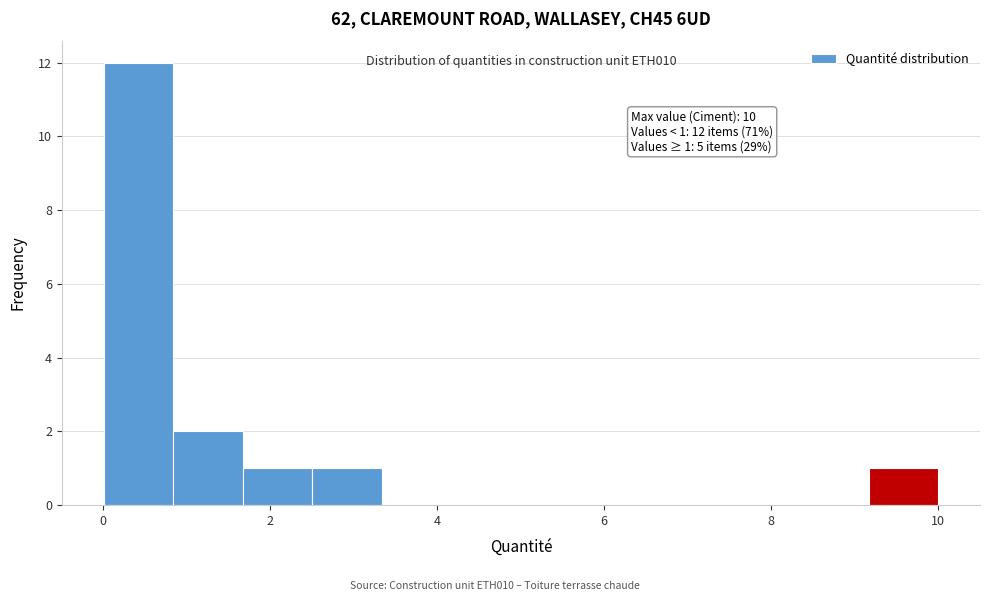

Over which range of the x-axis is the bar tallest?

0.0 to 0.8